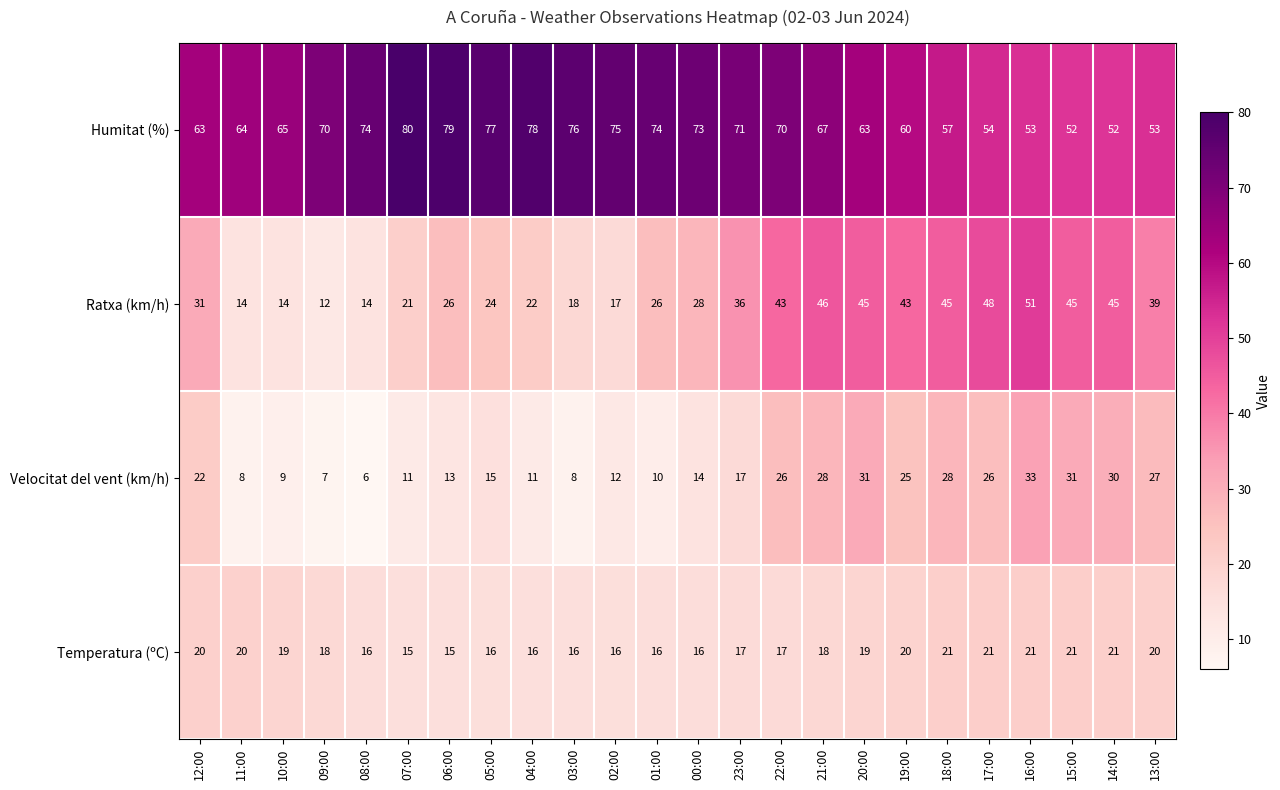

At which category does the chart reach its minimum across all series?

08:00